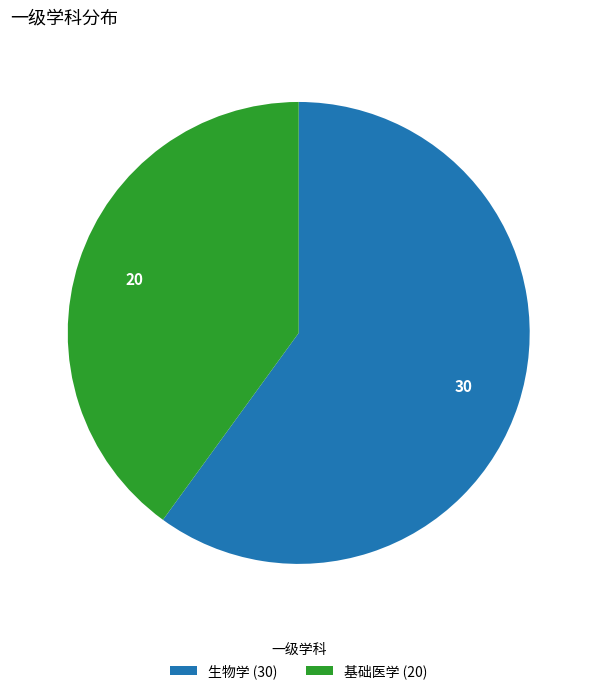

Rank the categories by value from highest to lowest.

生物学, 基础医学